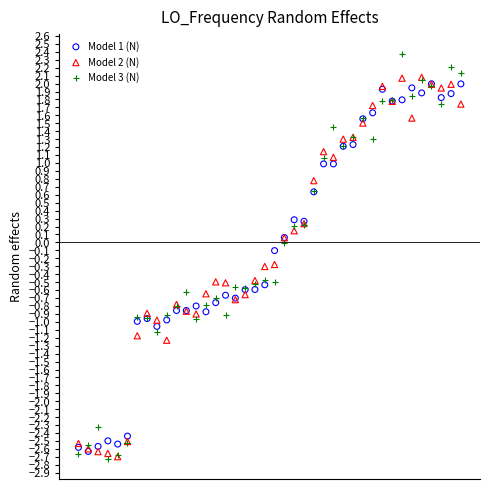

Which series contains the highest Y value?

Model 3 (N)